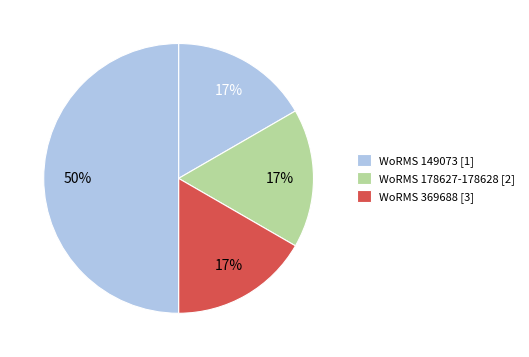

How many slices are in this pie chart?

4